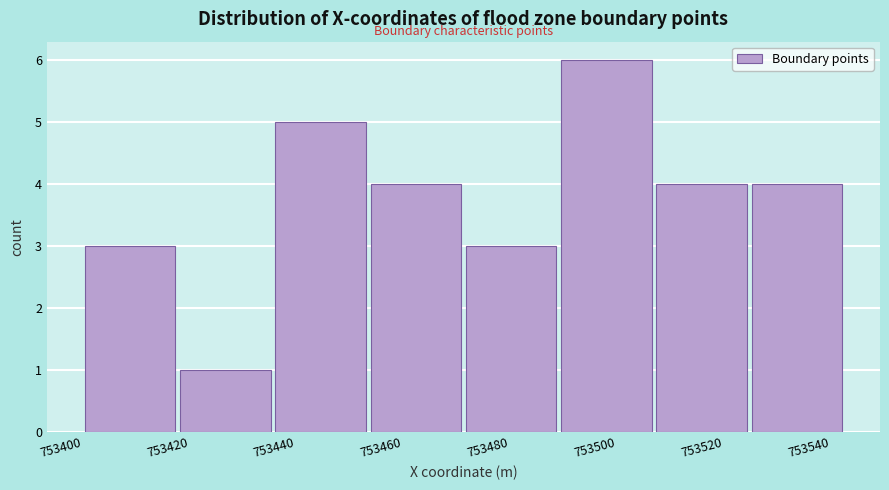

Which range on the x-axis has the tallest bar?

753490 to 753506